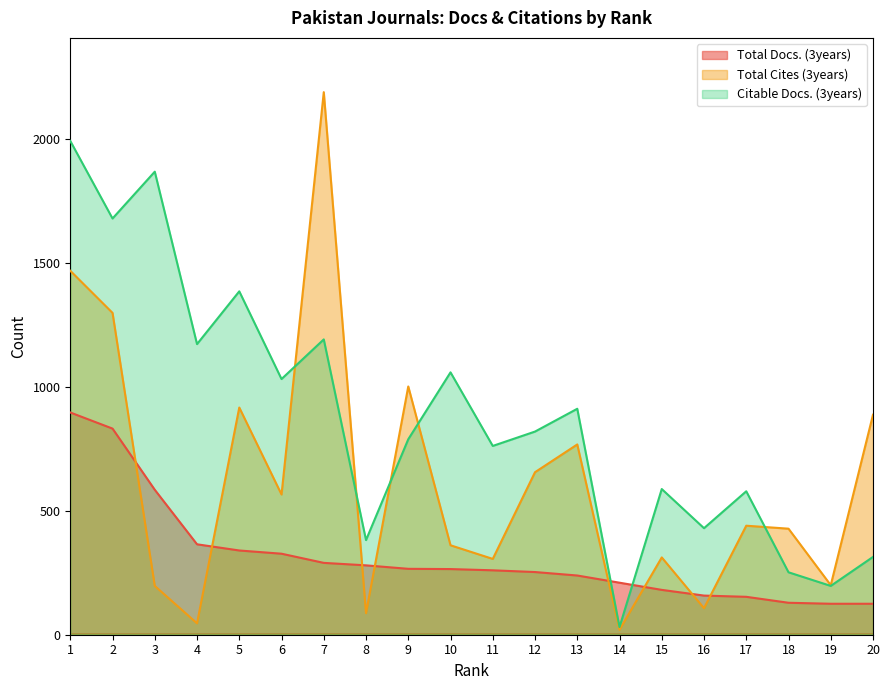

How many data points does each series have?

20